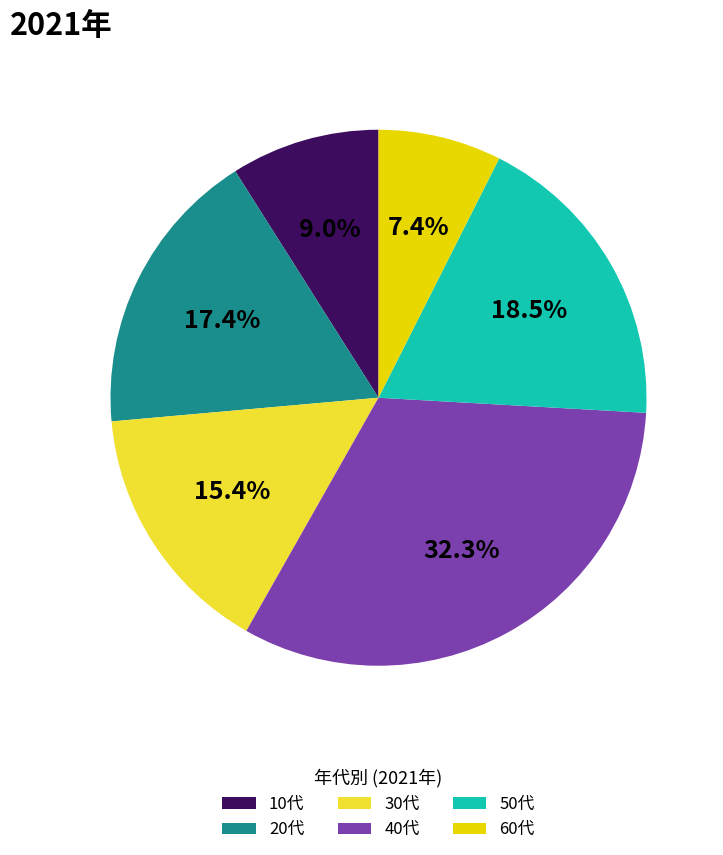

Which category has the smallest portion of the pie?

60代